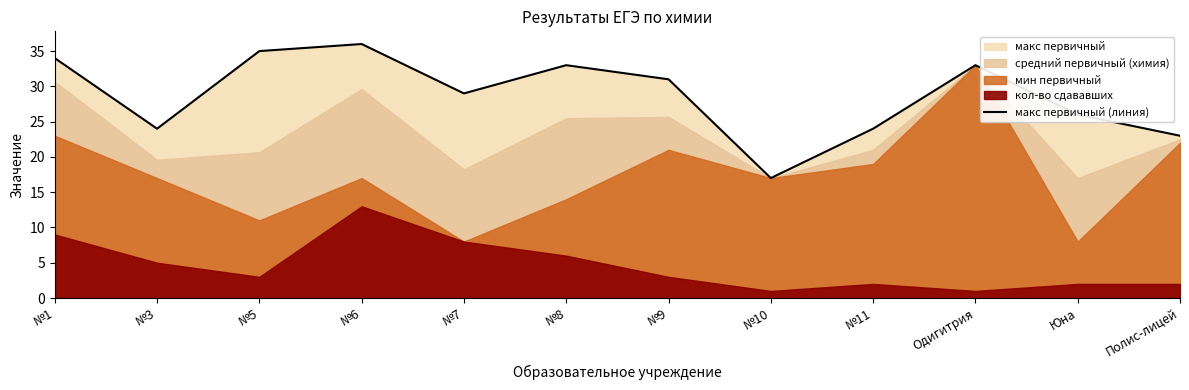

What position from the left is №11?

9